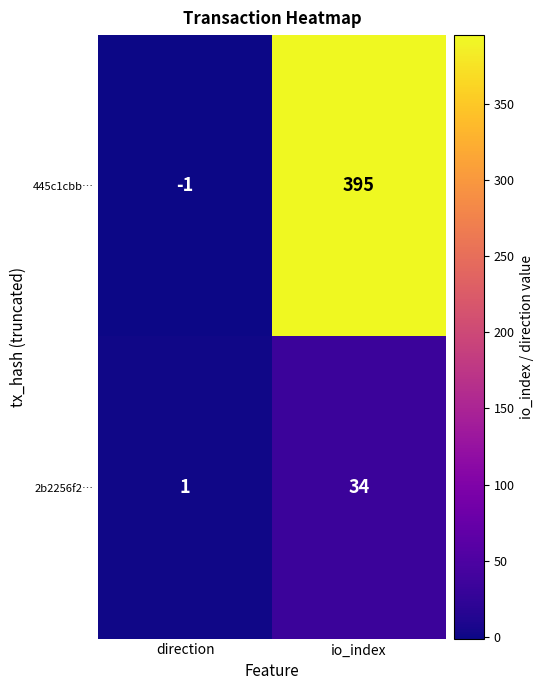

The 2b2256f2… series shows 54 at io_index. True or false?

False